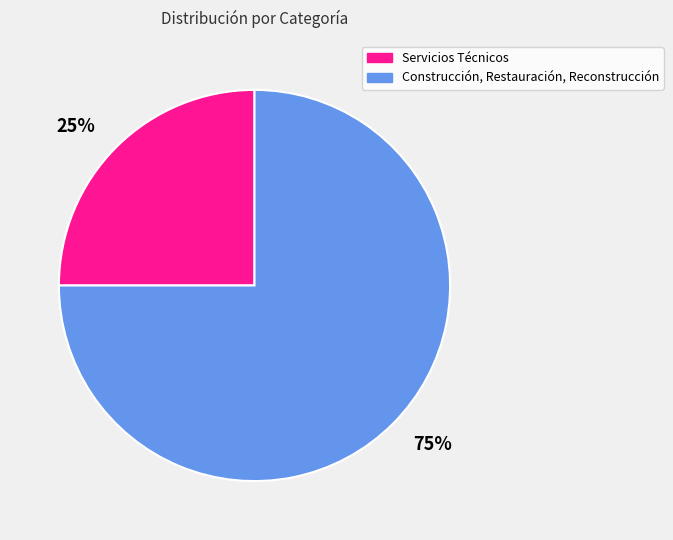

To the nearest percent, what percentage of the pie is 75%?

75%